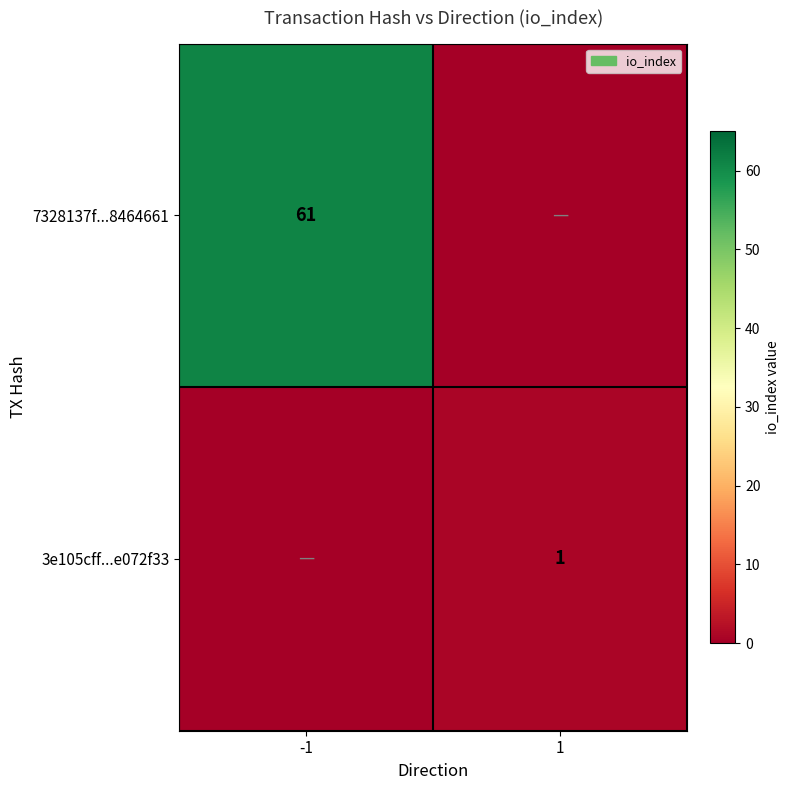

True or false: 7328137f...8464661 has a value of 61 at -1.

True